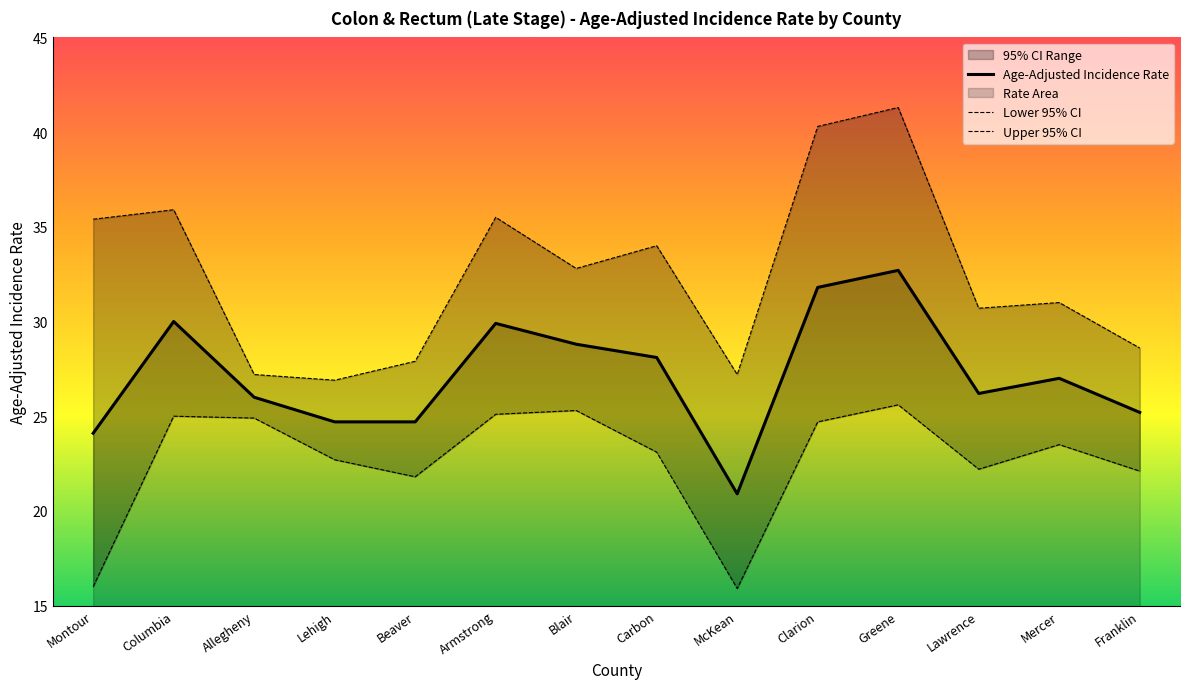

Which series has the widest spread of values?

Upper 95% CI